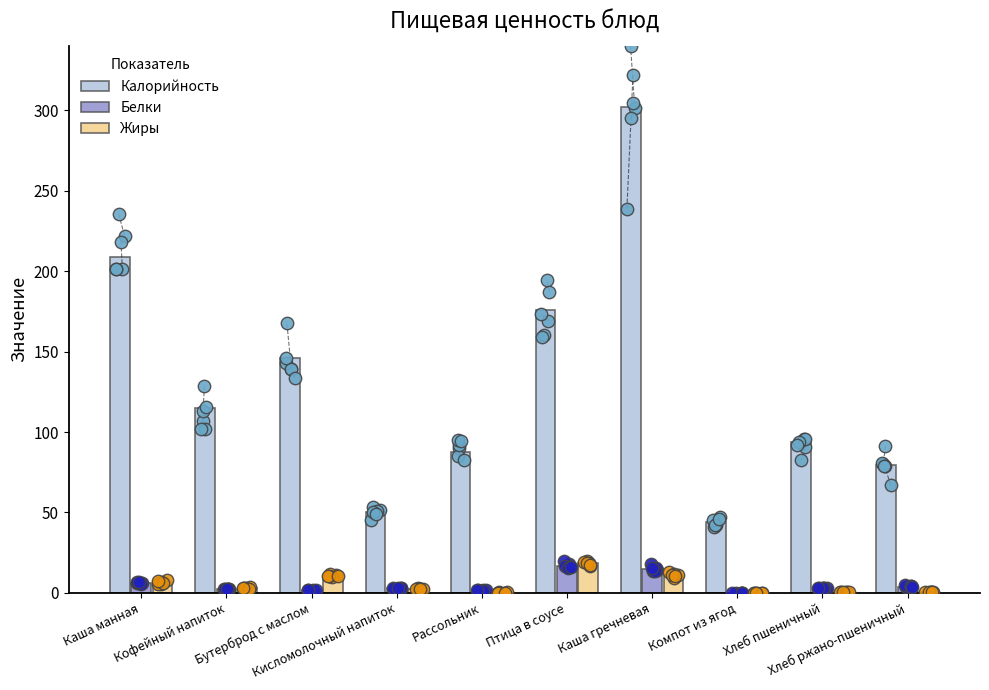

At how many categories does at least one series exceed 137?

4